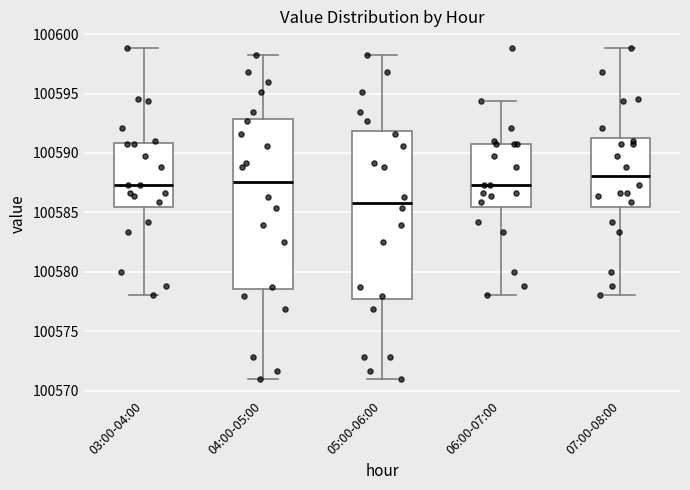

Which box has the highest median line?

07:00-08:00